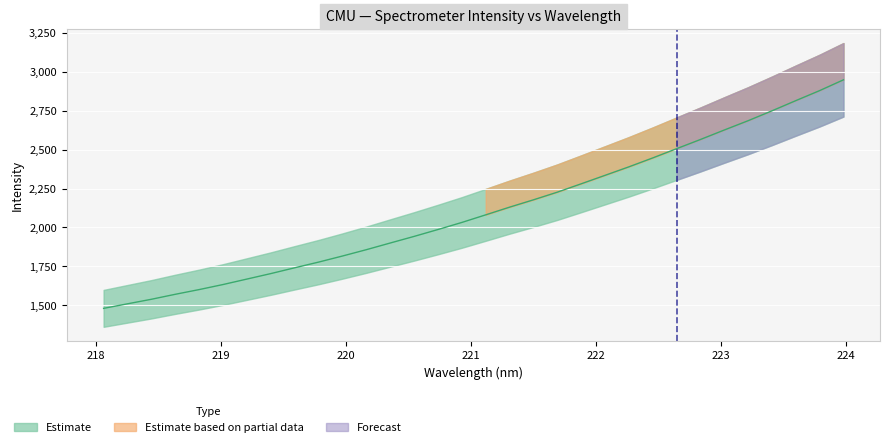

What is the approximate value at 222.4538?

2446.2